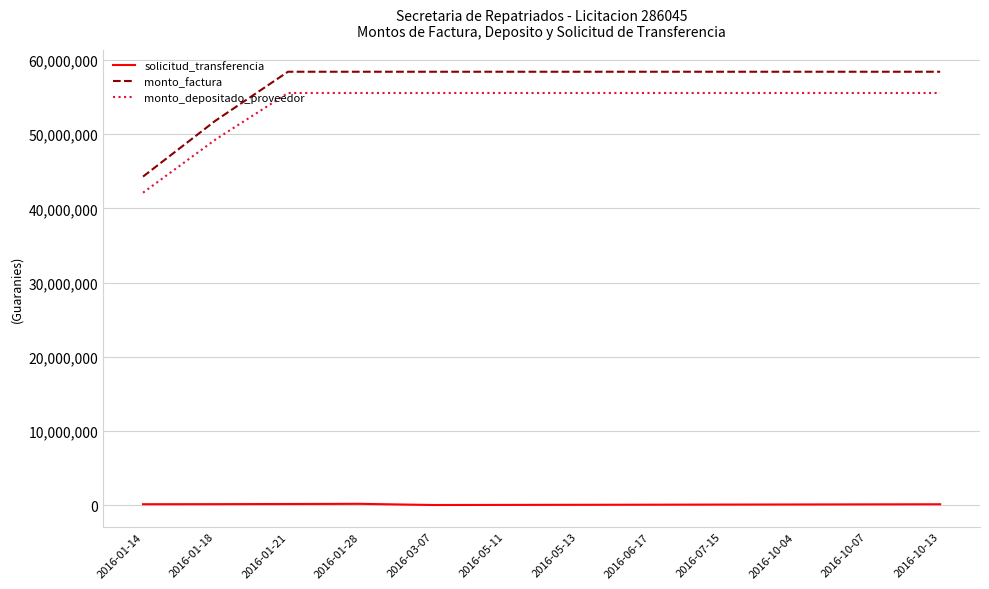

Rank the series at 2016-07-15 from highest to lowest value.

monto_factura, monto_depositado_proveedor, solicitud_transferencia